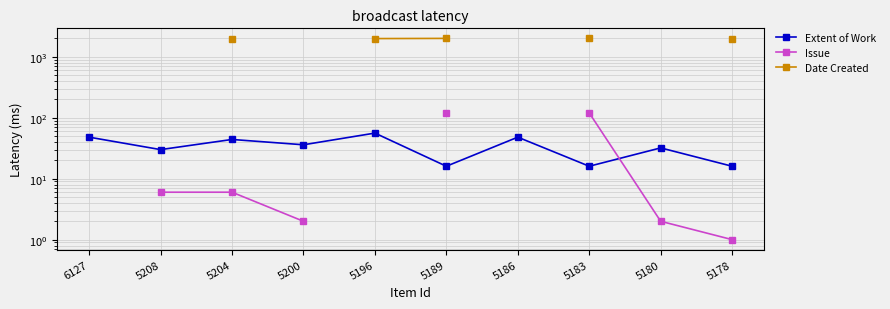

What is the difference between the second highest and second lowest values in the Issue series?

4.0